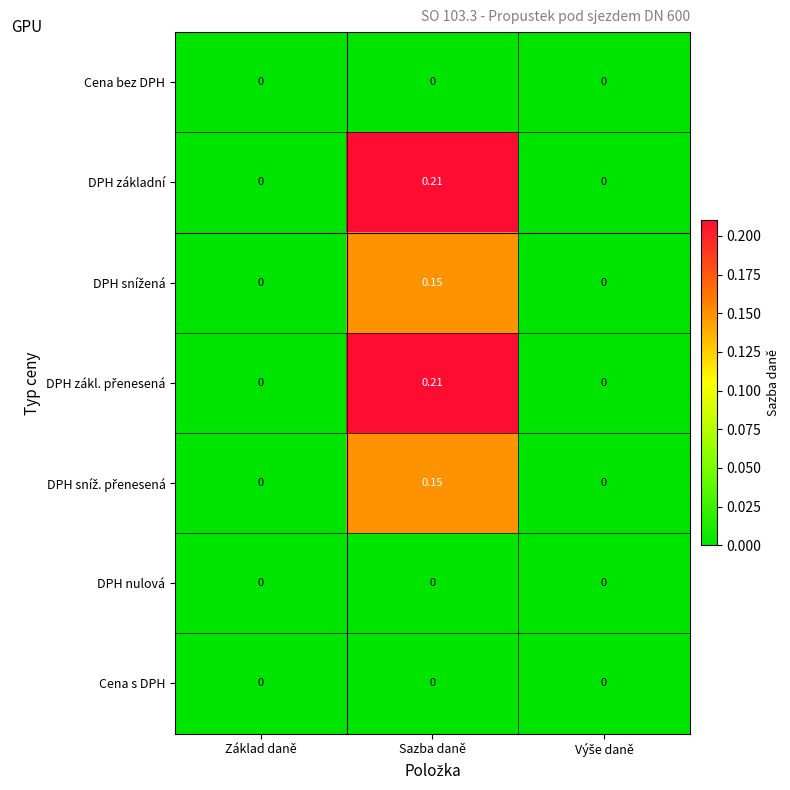

At which category is the sum across all series the highest?

Sazba daně